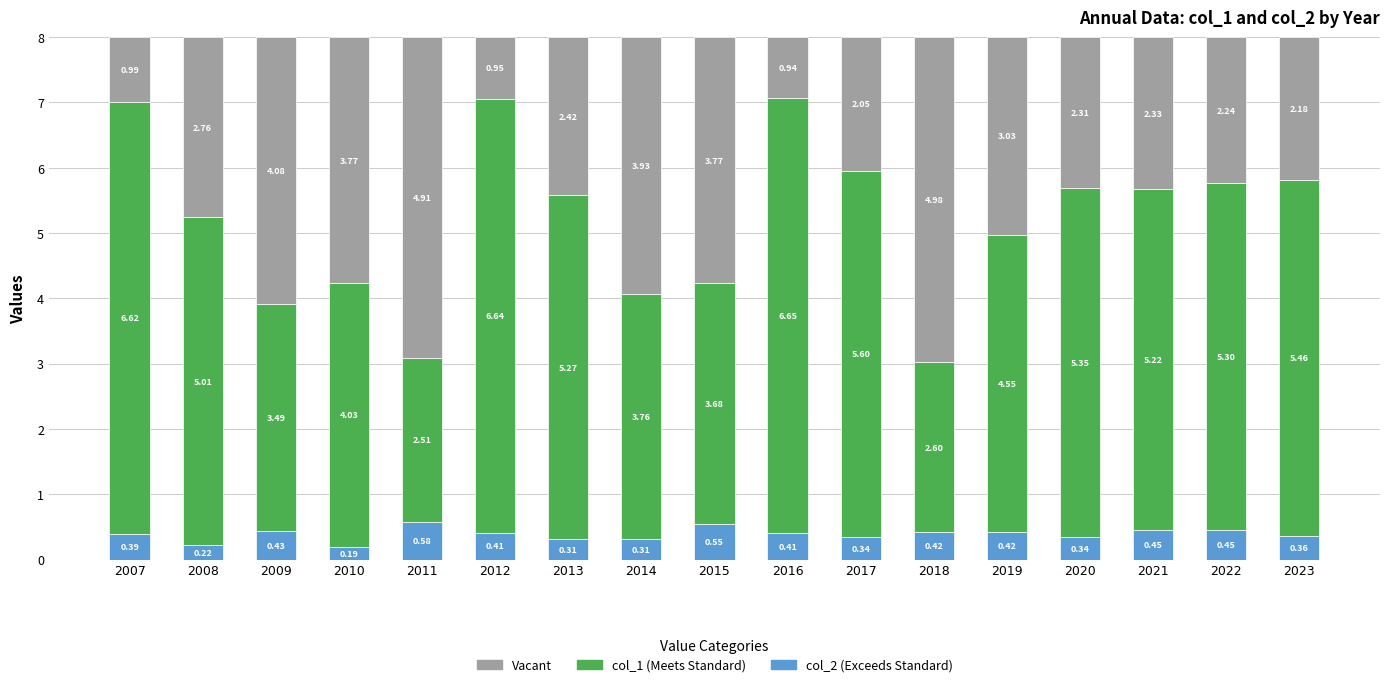

What is the total value across all series at 2015?

8.0